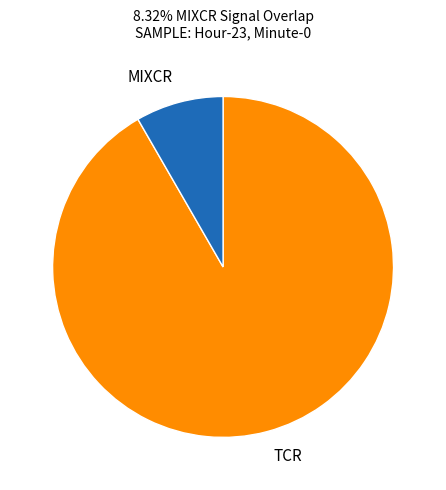

Is TCR the majority of the pie?

Yes